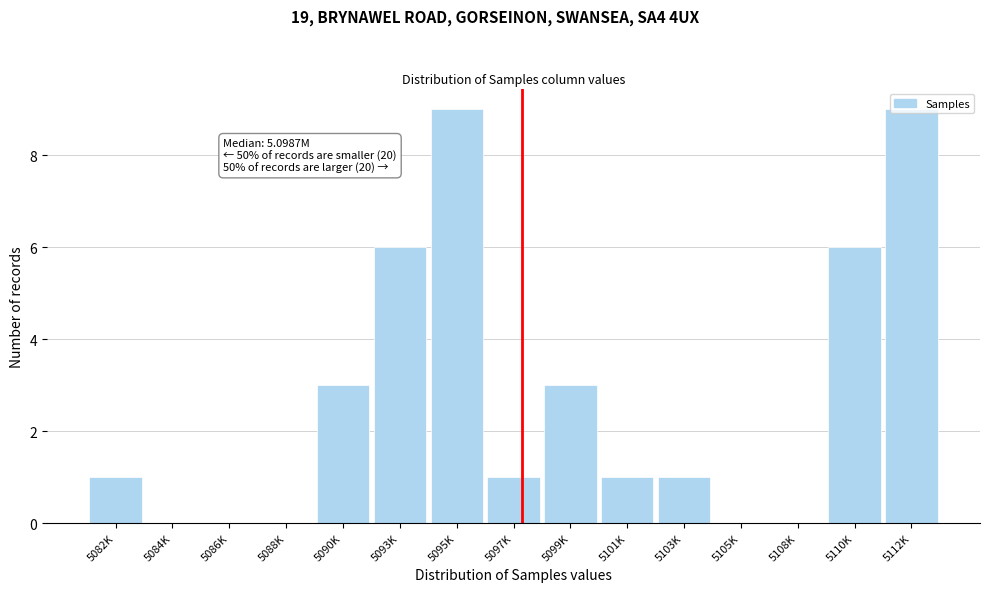

What is the sum of all values?

40